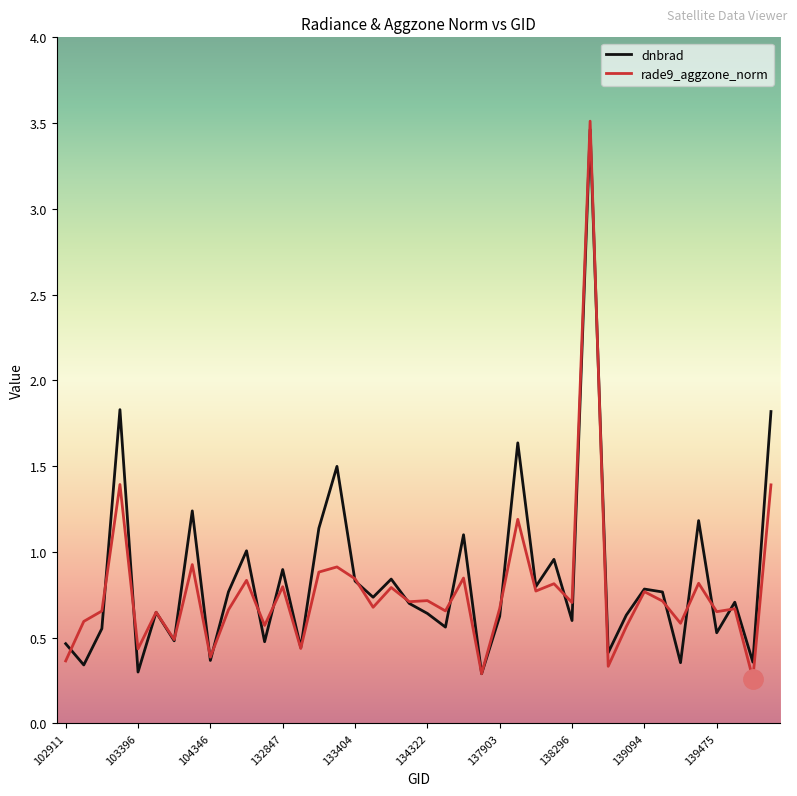

What is the maximum value for dnbrad?

3.5